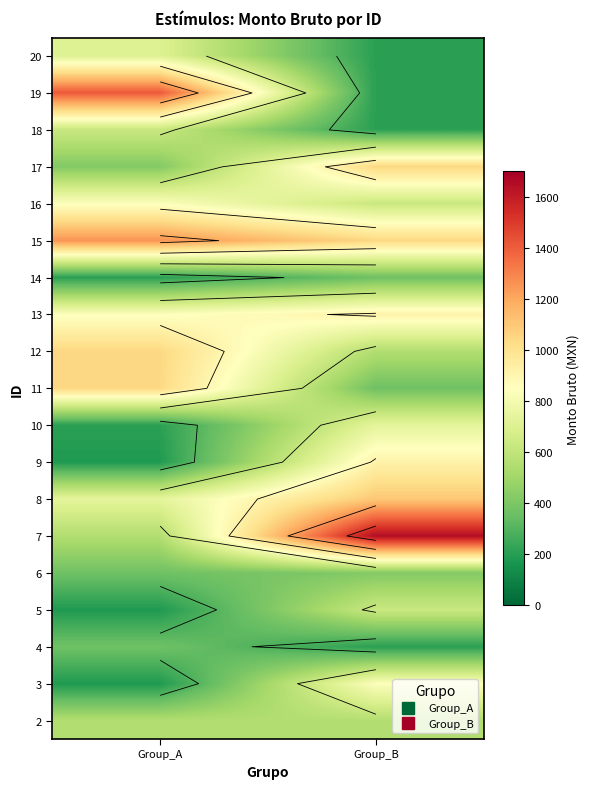

Which has a higher value, Group_A or Group_B?

Group_A